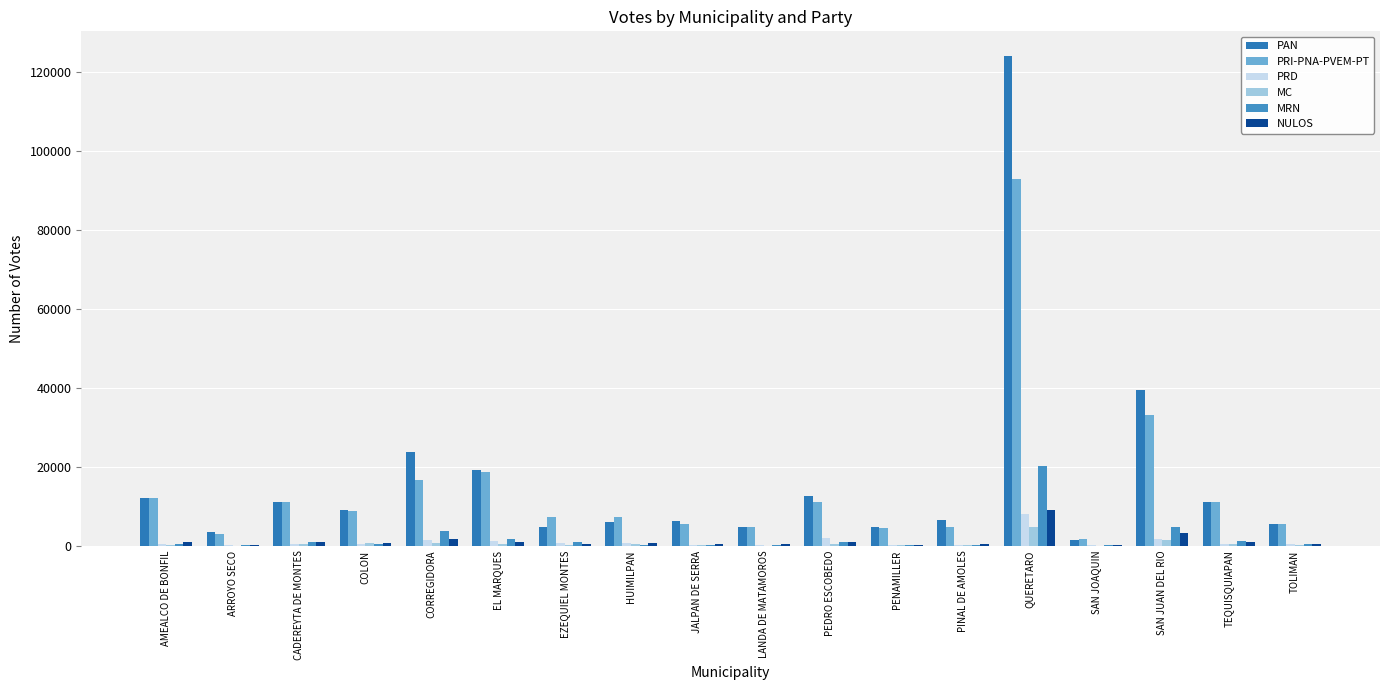

Count the number of data series in this chart.

6